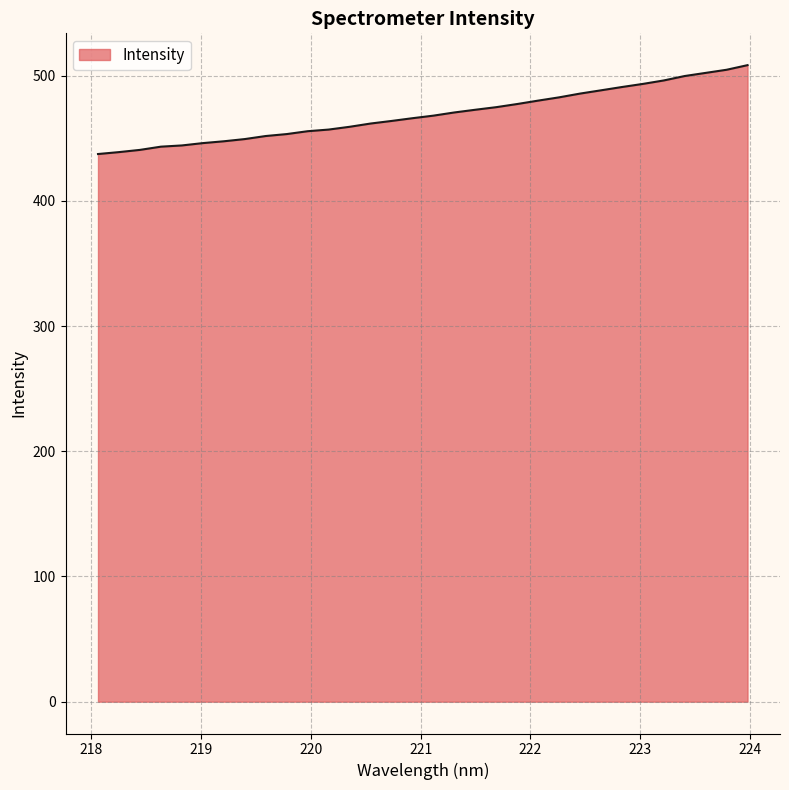

What is the difference between the maximum and minimum values?

71.0